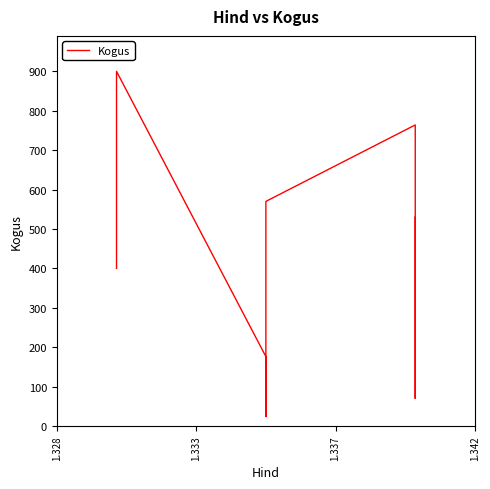

What is the greatest value displayed?

900